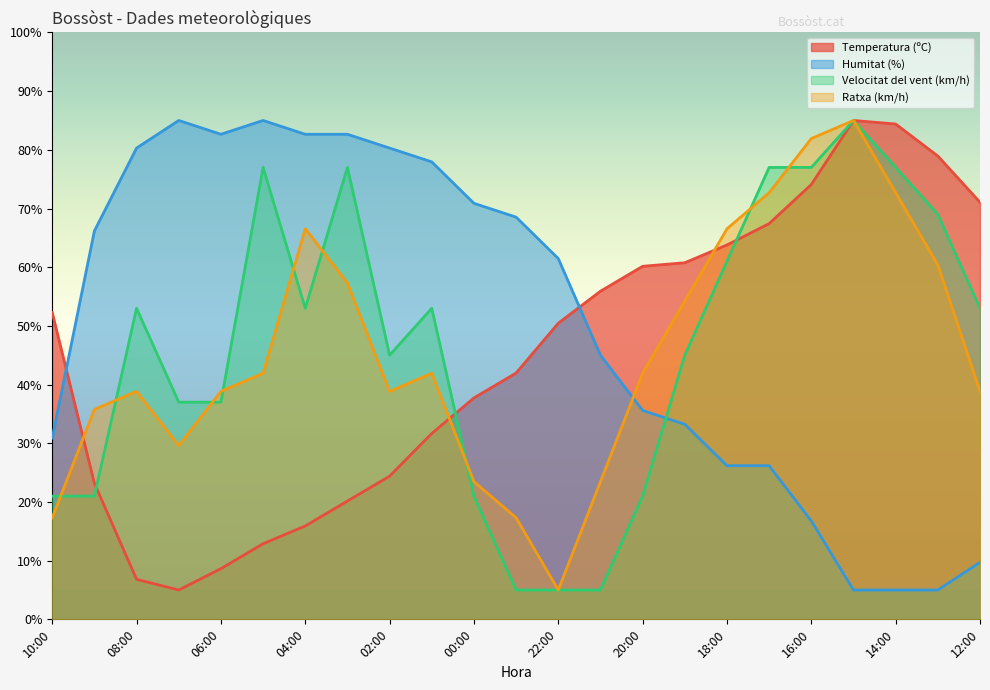

Is it true that Ratxa (km/h) equals 72.7 at 17:00?

True